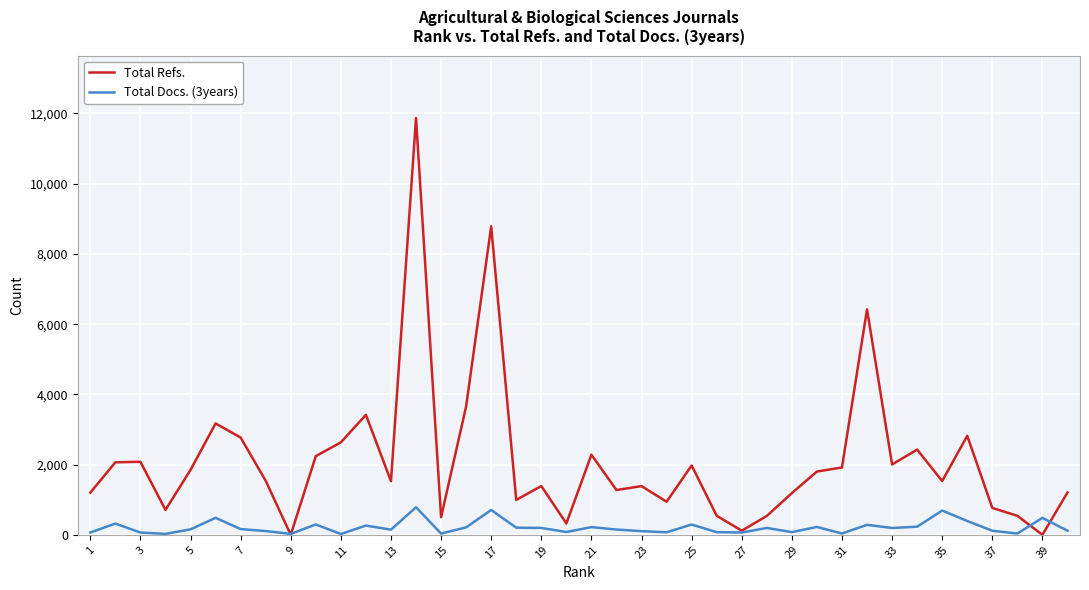

What is the difference between the maximum and minimum values in the Total Refs. series?

11869